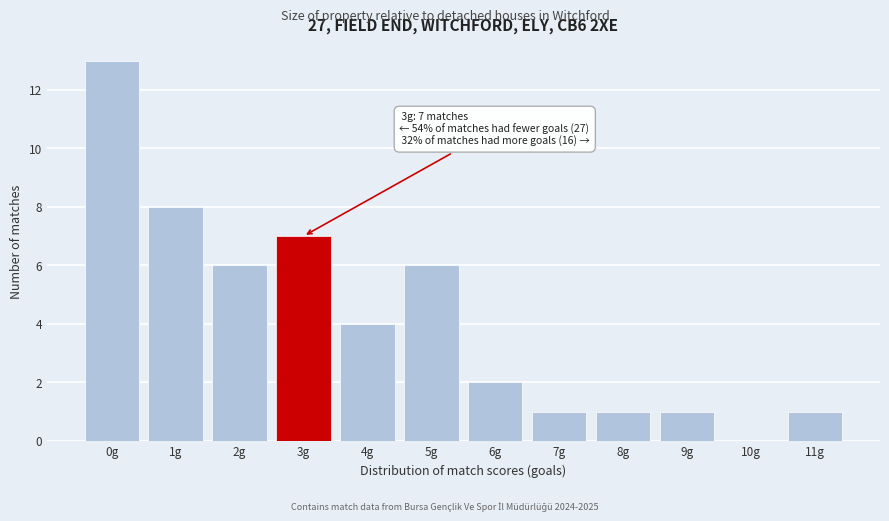

Reading left to right, what are all the values shown in this chart?

0g=13	1g=8	2g=6	3g=7	4g=4	5g=6	6g=2	7g=1	8g=1	9g=1	10g=0	11g=1